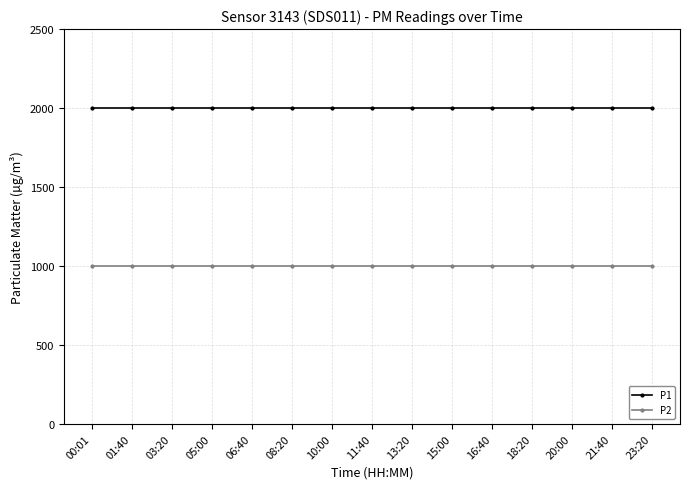

What is the maximum value for P1?

1999.9